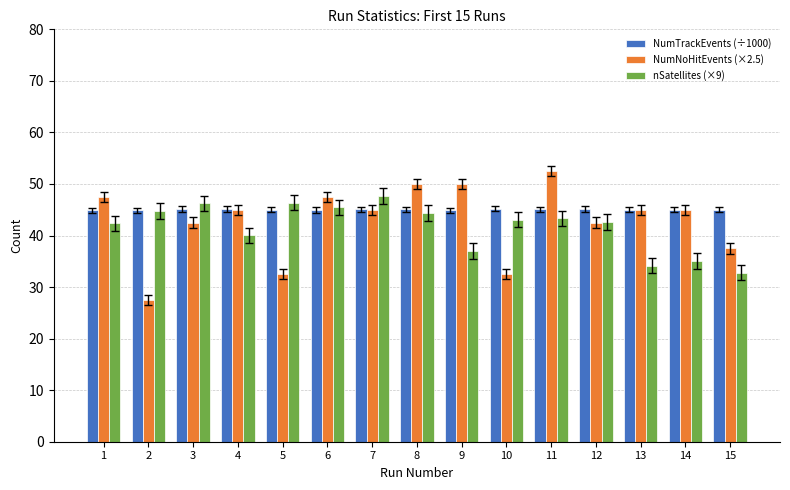

The NumNoHitEvents (×2.5) series shows 42.5 at 3. True or false?

True